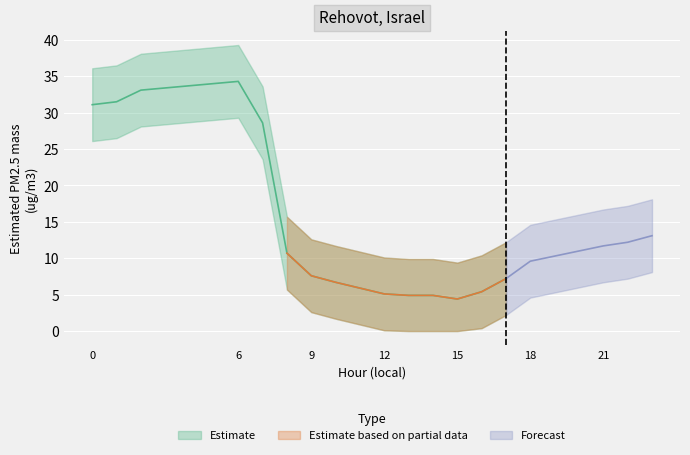

How many distinct data groups are displayed?

3